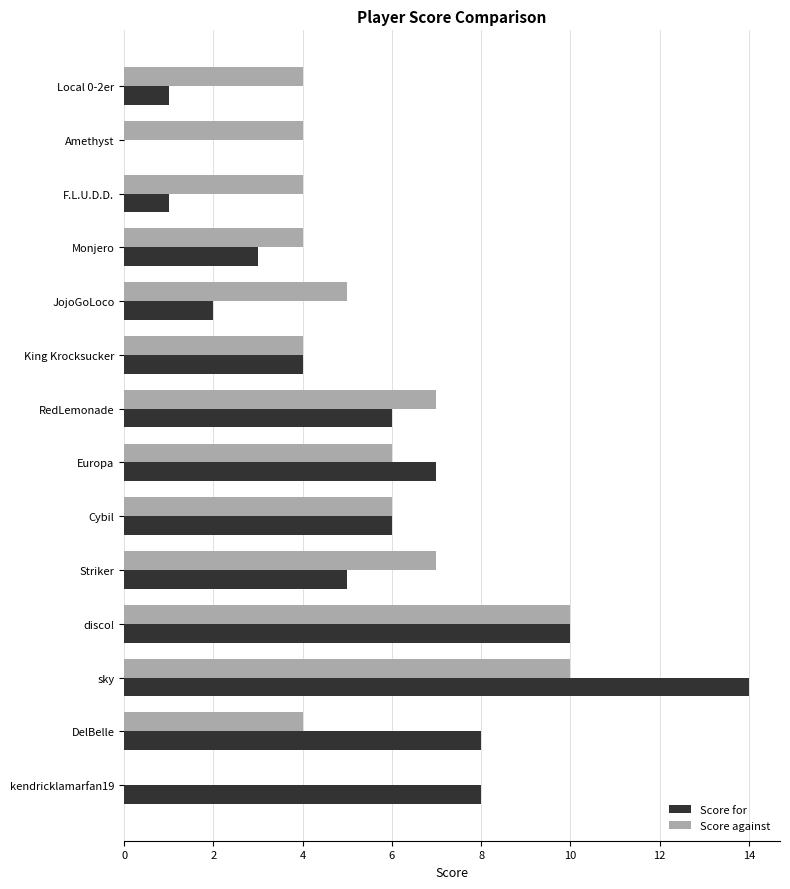

Is it true that Score for equals 12 at kendricklamarfan19?

False